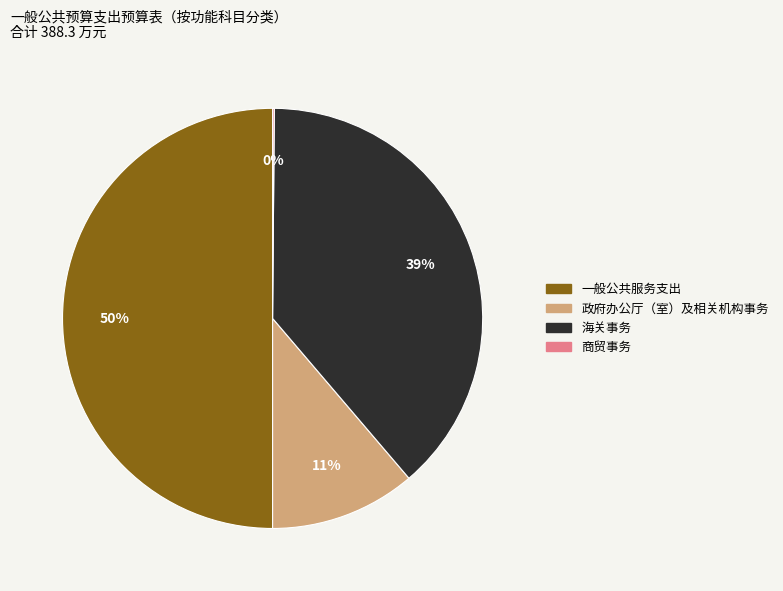

Between 政府办公厅（室）及相关机构事务 and 海关事务, which is larger?

海关事务